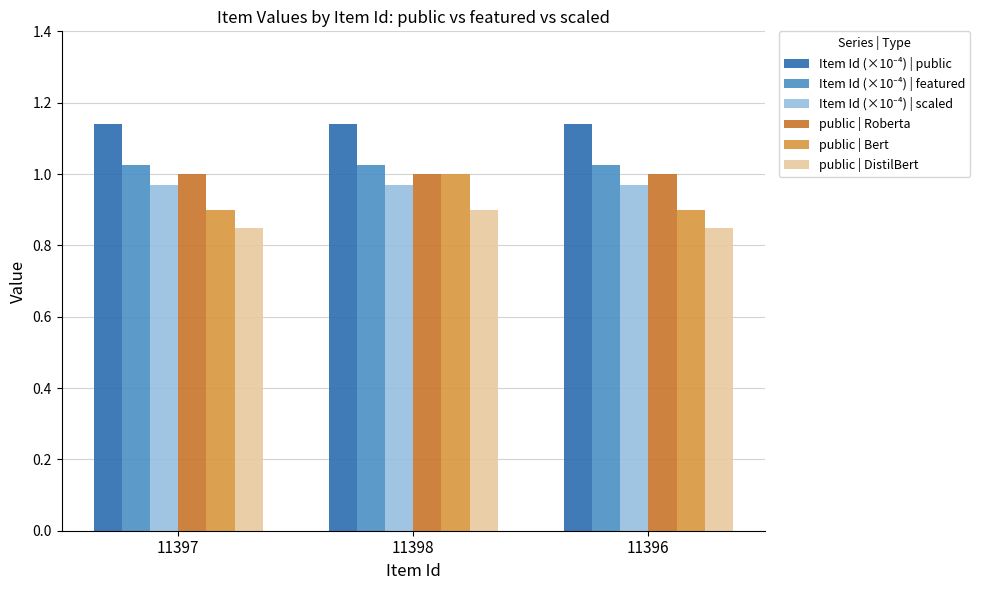

What is the difference between the highest and lowest values at 11397?

0.3